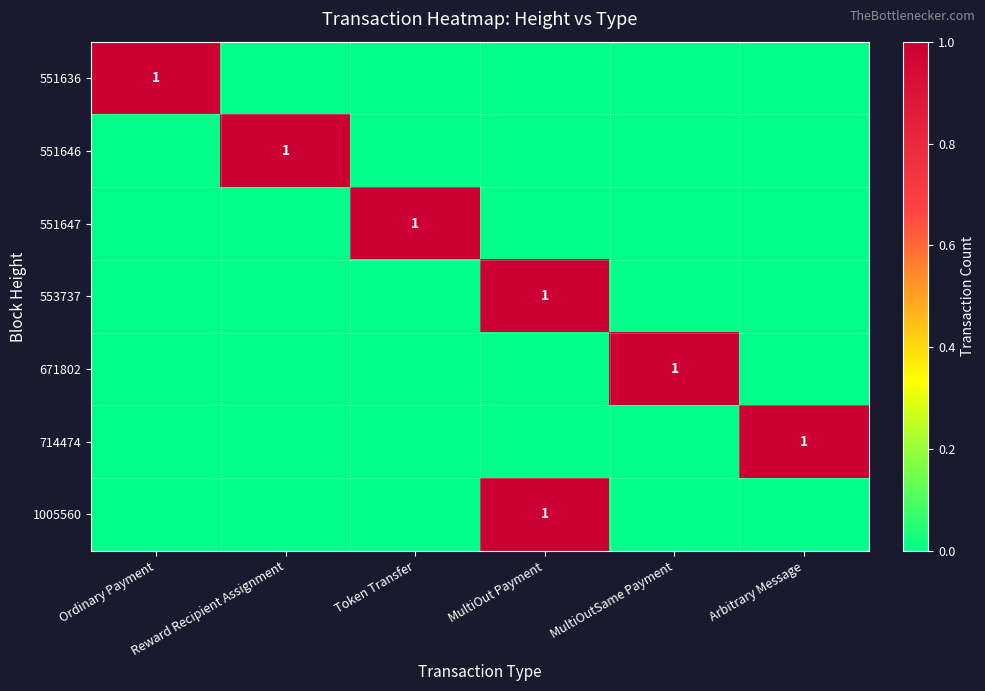

How many categories are shown in the chart?

6